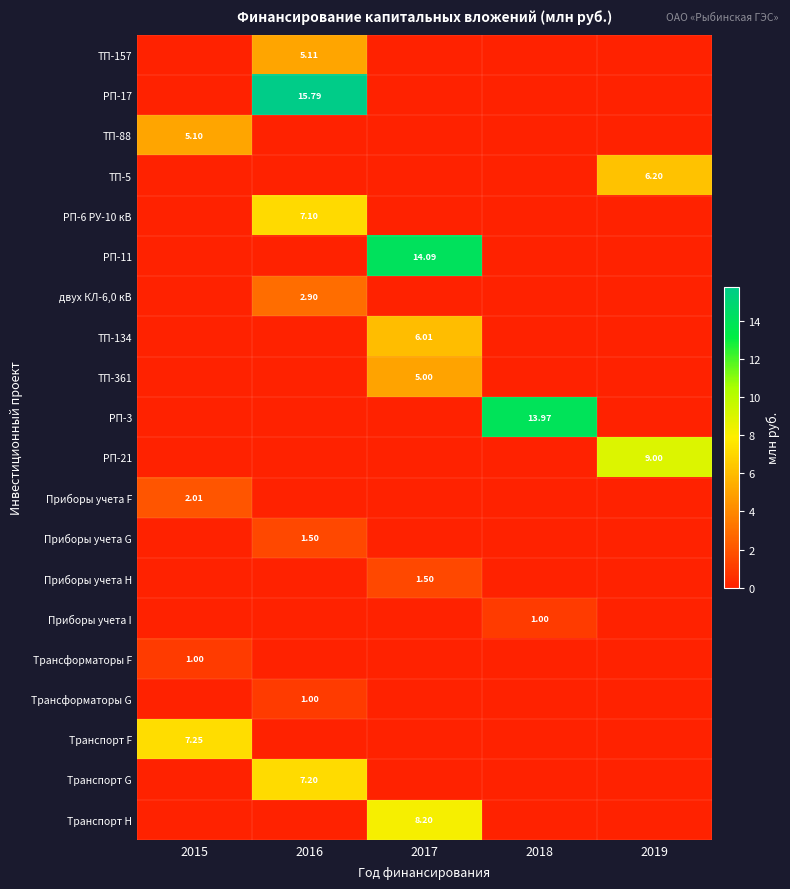

The value of Приборы учета G at 2017 is 0.0. True or false?

True